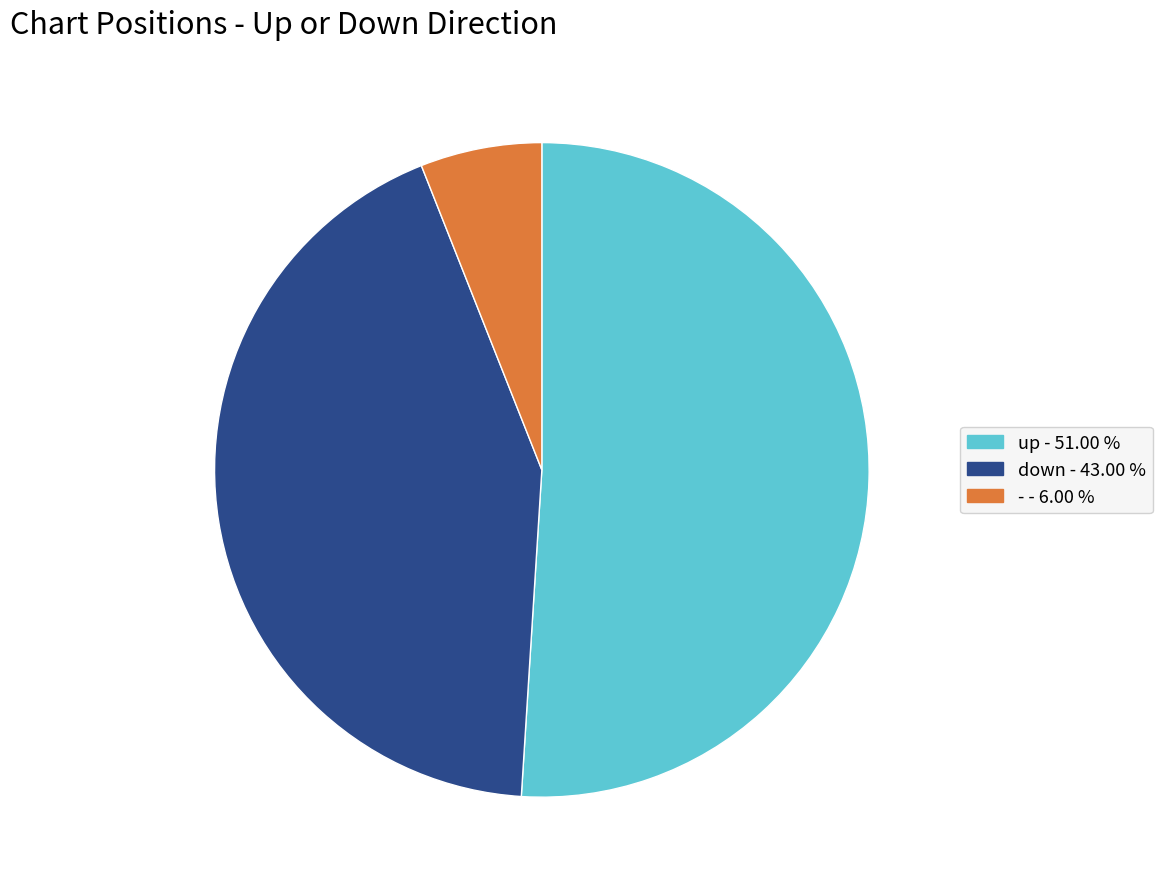

Which slice is the largest?

up